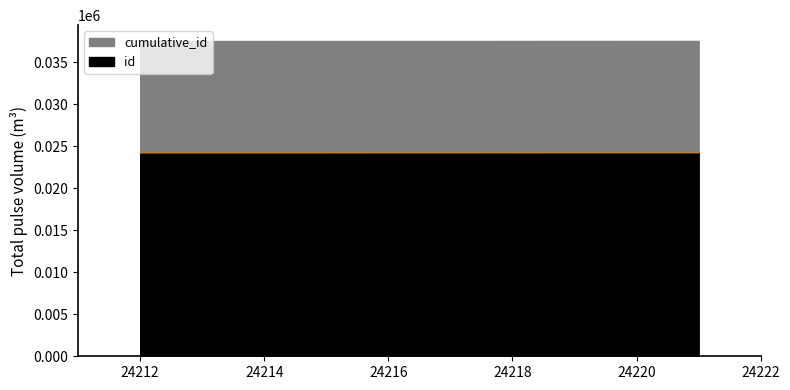

Reading left to right, transcribe all the data shown in this chart.

24212	24213	24214	24215	24216	24217	24218	24219	24220	24221